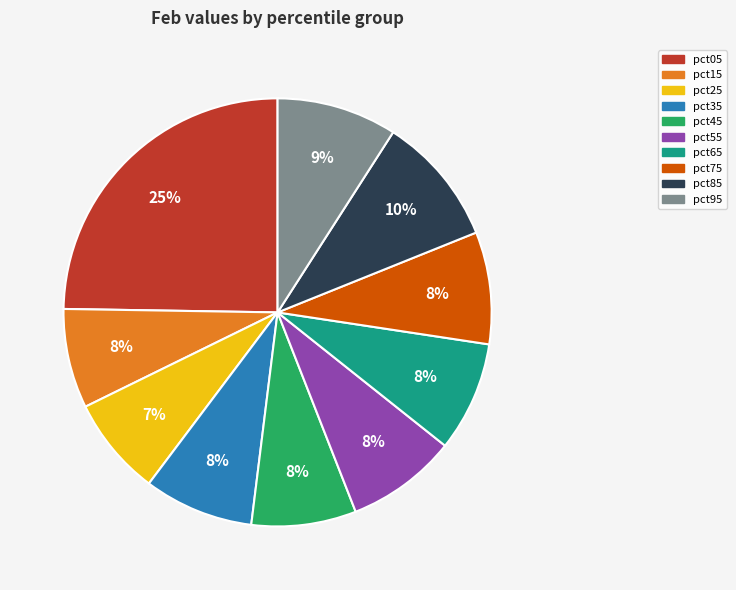

Does pct95 account for over 50% of the chart?

No